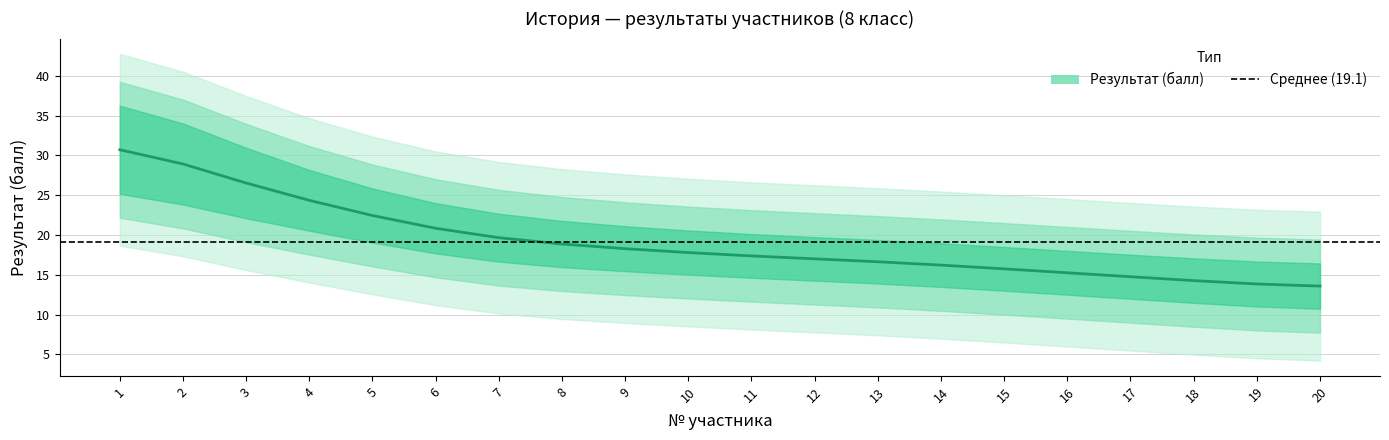

What is the ratio of the value at 11 to the value at 7?

0.9